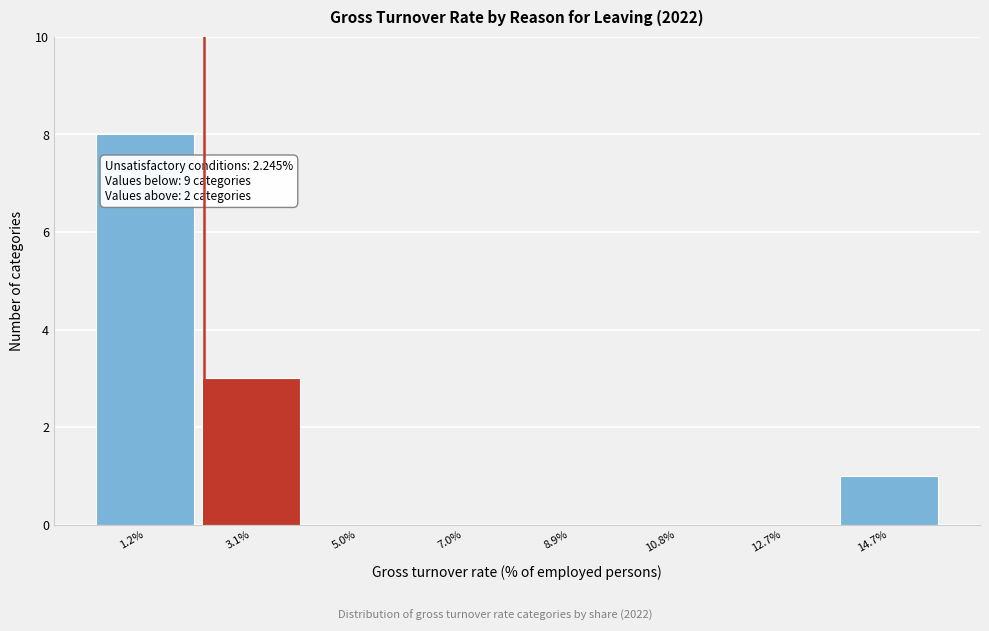

Which range on the x-axis has the tallest bar?

0.2 to 2.2